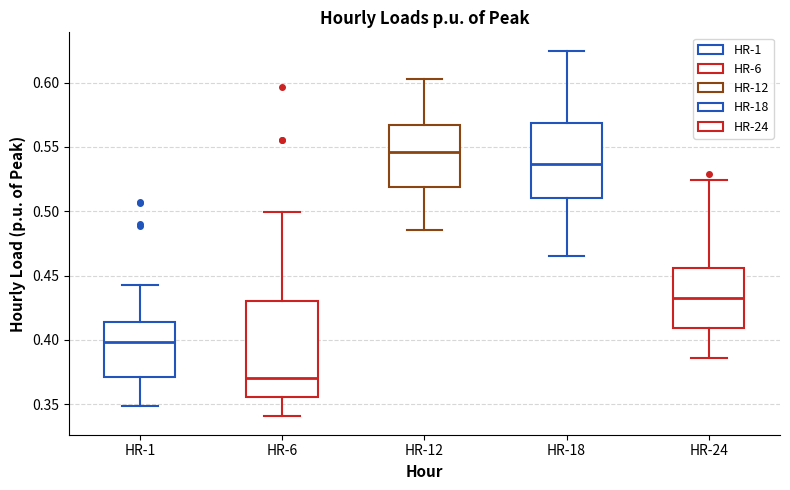

Reading left to right, read every box against the y-axis: the position of its median line, the range the box covers, and the ends of its whiskers. The values are not printed on the chart, so give them approximately, as read against the axis.

HR-1: median 0.400, box 0.370 to 0.415, whiskers 0.350 to 0.440
HR-6: median 0.370, box 0.355 to 0.430, whiskers 0.340 to 0.500
HR-12: median 0.545, box 0.520 to 0.565, whiskers 0.485 to 0.600
HR-18: median 0.535, box 0.510 to 0.570, whiskers 0.465 to 0.625
HR-24: median 0.435, box 0.410 to 0.455, whiskers 0.385 to 0.525